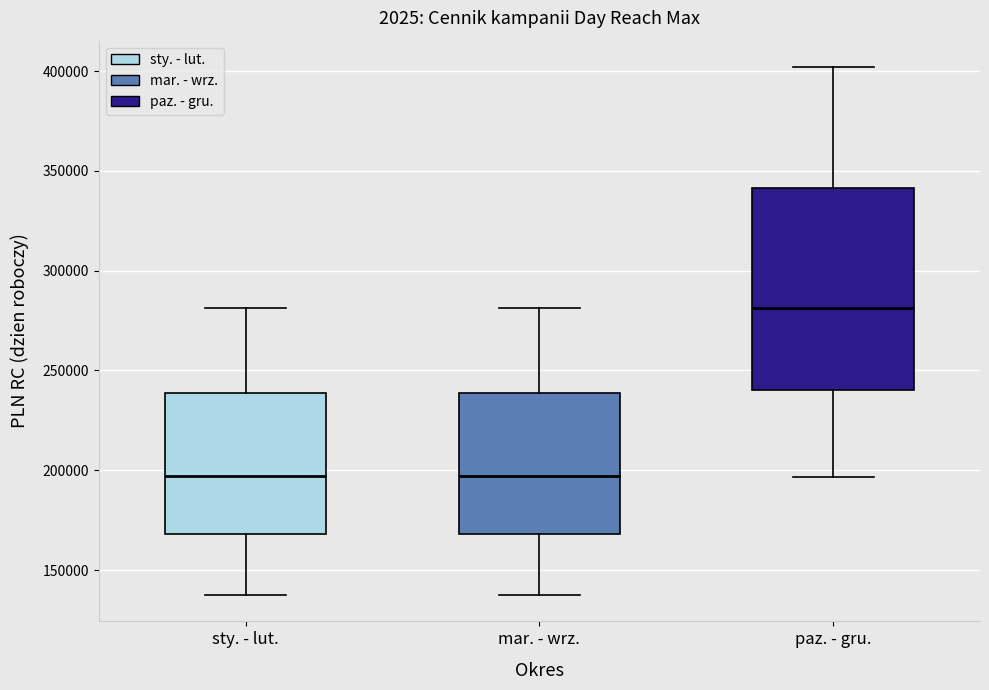

Reading left to right, transcribe this box plot: for each box, give where its median line is, the range the box spans, and where its two whiskers end, as read against the y-axis. The values are not printed on the chart, so give them approximately, as read against the axis.

sty. - lut.: median 195000, box 170000 to 240000, whiskers 140000 to 280000
mar. - wrz.: median 195000, box 170000 to 240000, whiskers 140000 to 280000
paz. - gru.: median 280000, box 240000 to 340000, whiskers 195000 to 400000